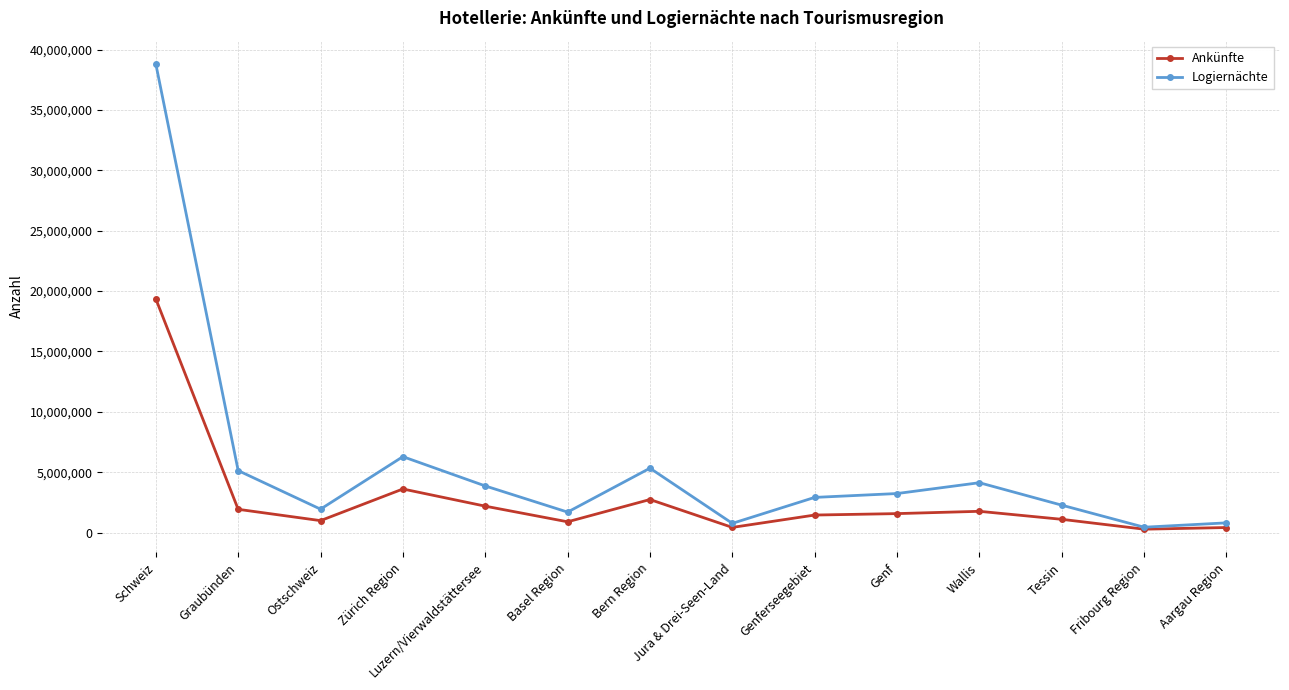

What is the value of the Ankünfte point at the 3rd from the left?

989691